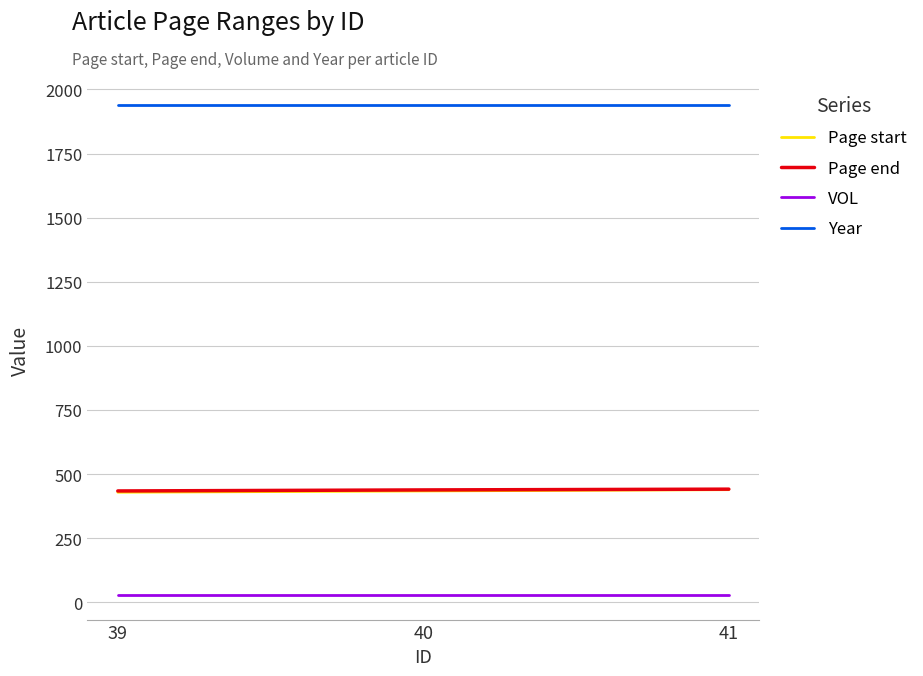

What is the maximum value shown in the chart?

1941